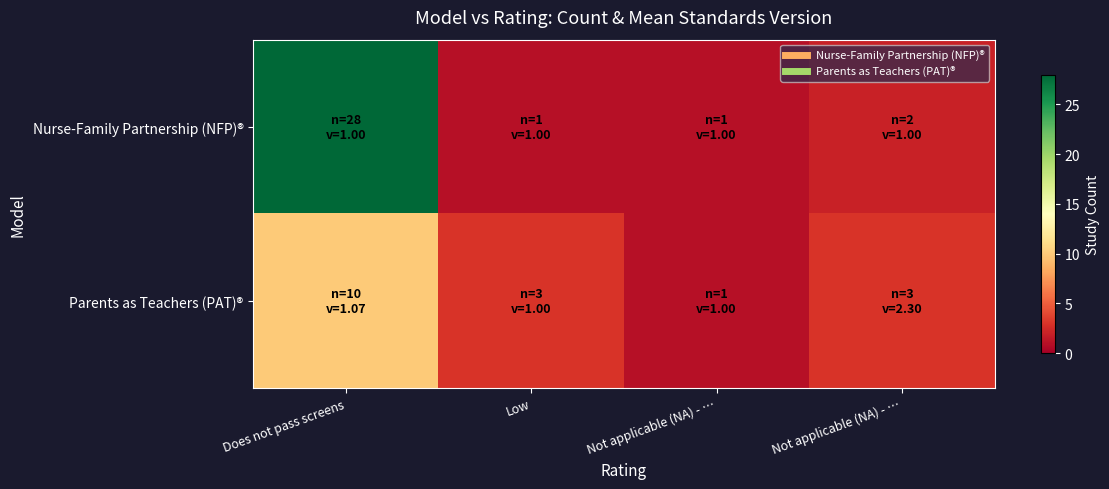

Between Does not pass screens and Low, which is larger?

Does not pass screens